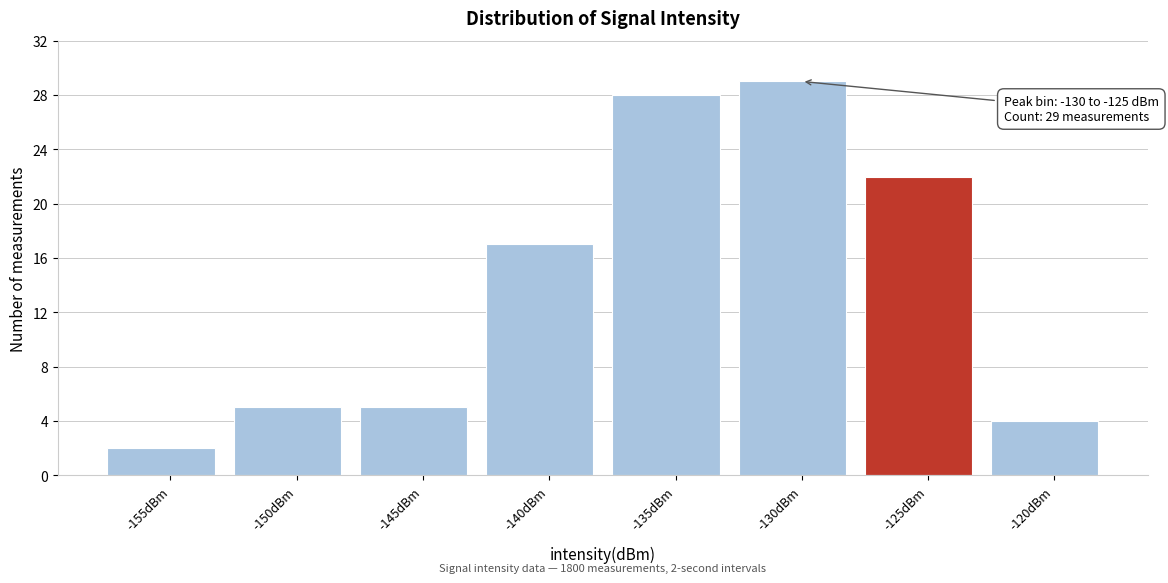

Reading right to left, extract all data points from this chart.

4	22	29	28	17	5	5	2